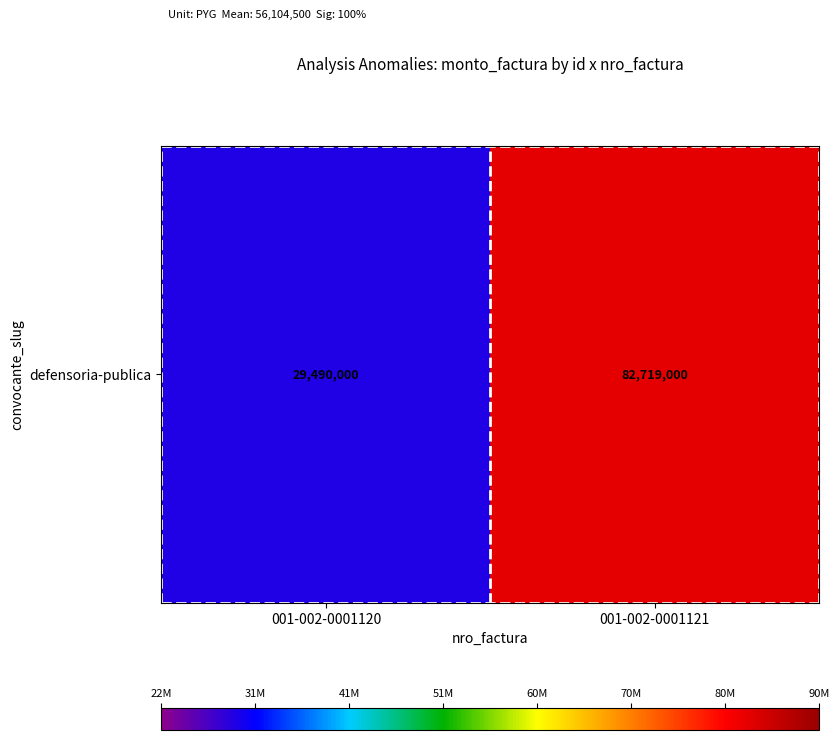

What is the maximum value shown in the chart?

82719000